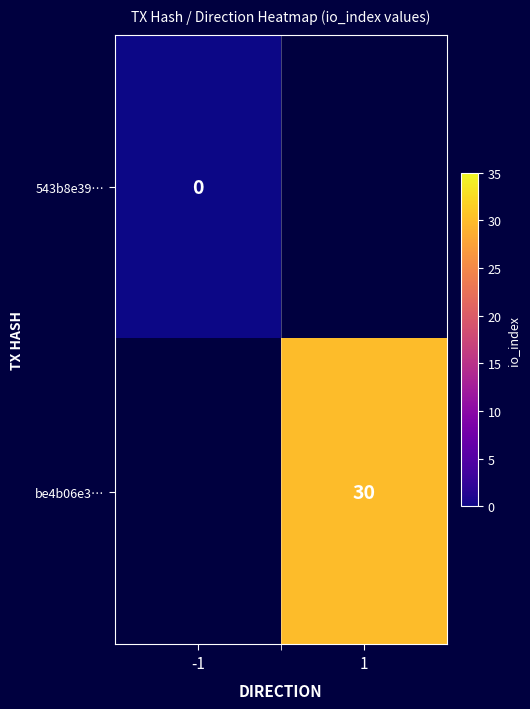

True or false: be4b06e3… has a value of 30 at 1.

True